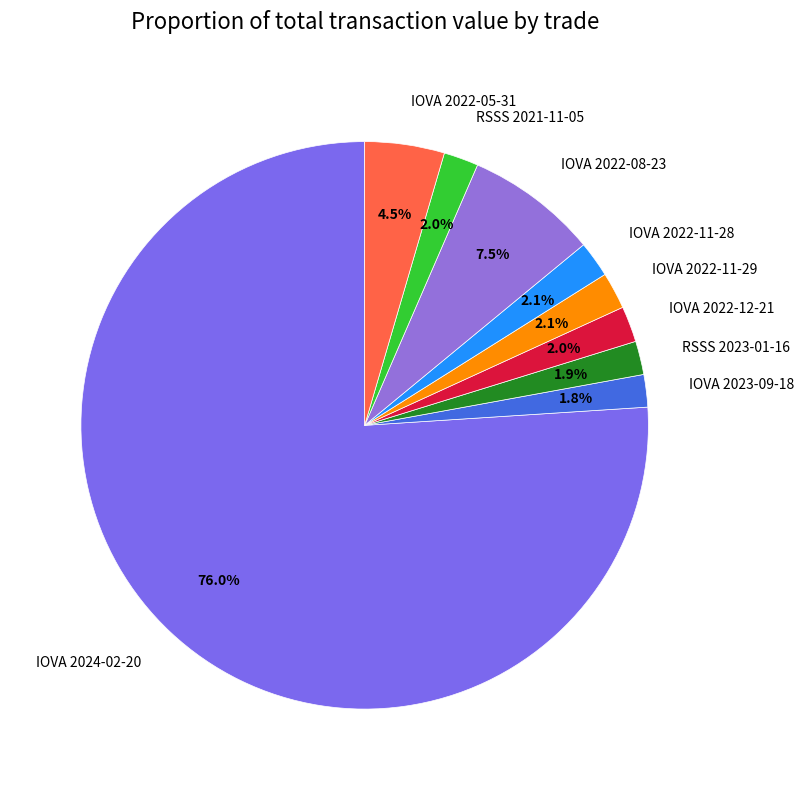

To the nearest percent, what percentage of the pie is IOVA 2022-11-28?

2%